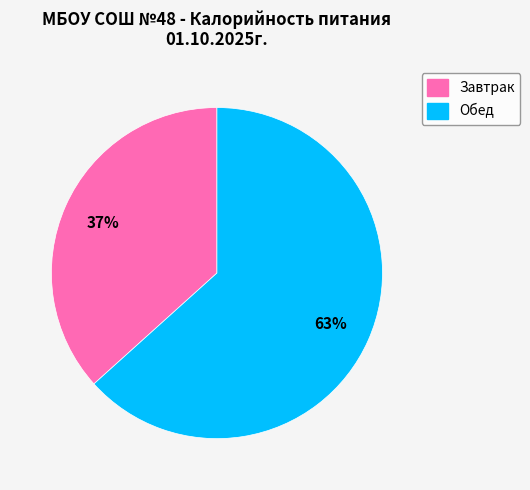

What is the ratio of the value at Обед to the value at Завтрак?

1.7